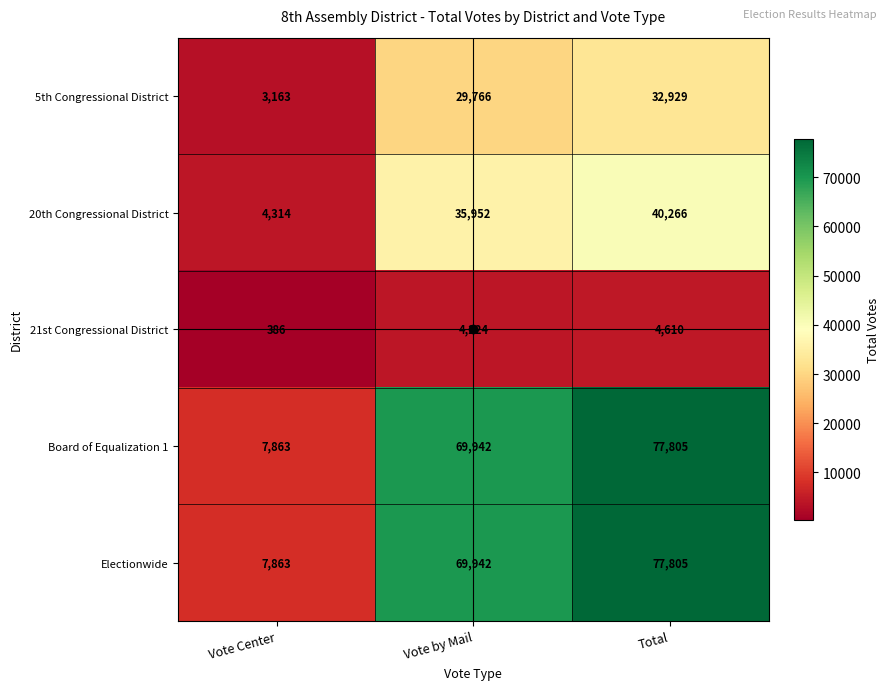

Is the value of 21st Congressional District at Vote Center greater than the value of 5th Congressional District at Vote Center?

No